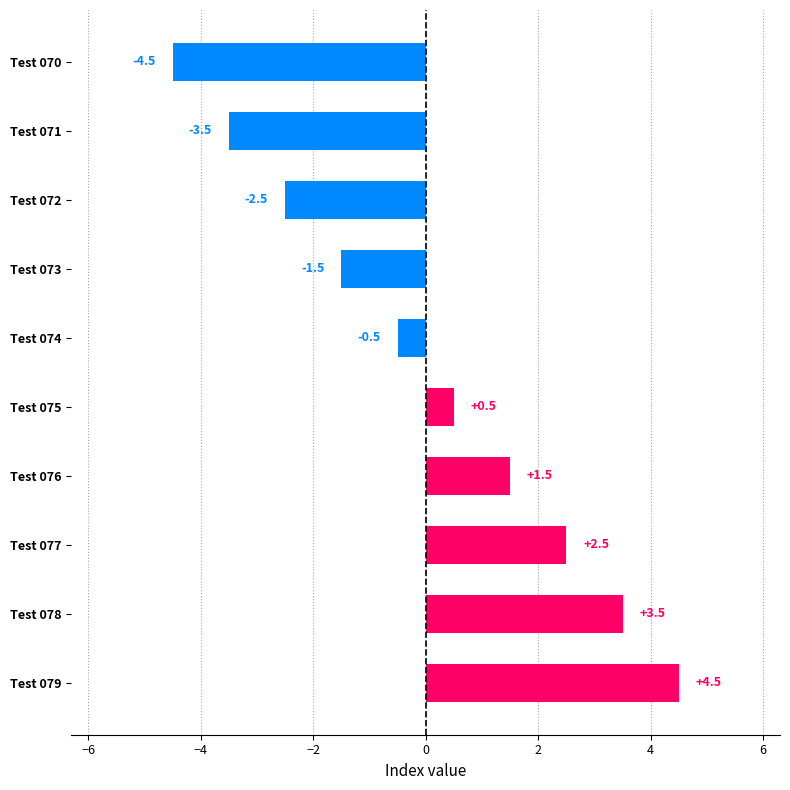

What is the change in value from Test 072 to Test 073?

+1.0